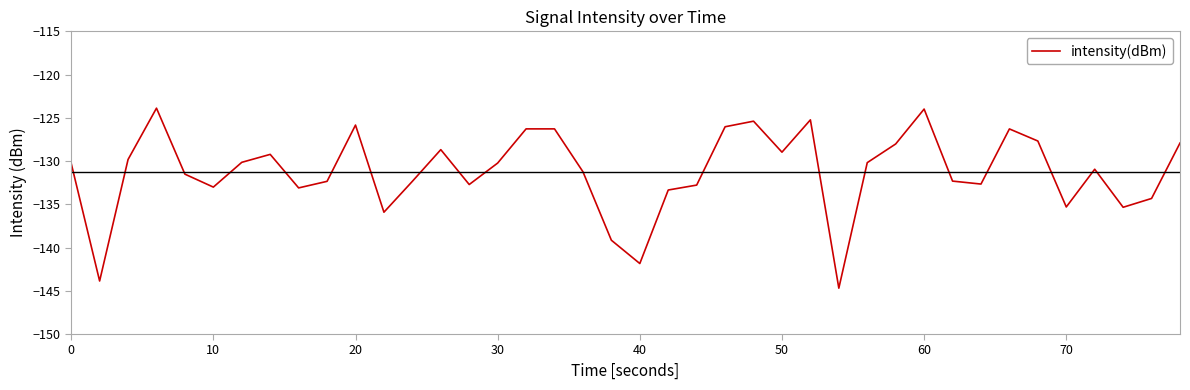

What is the smallest value displayed?

-144.7